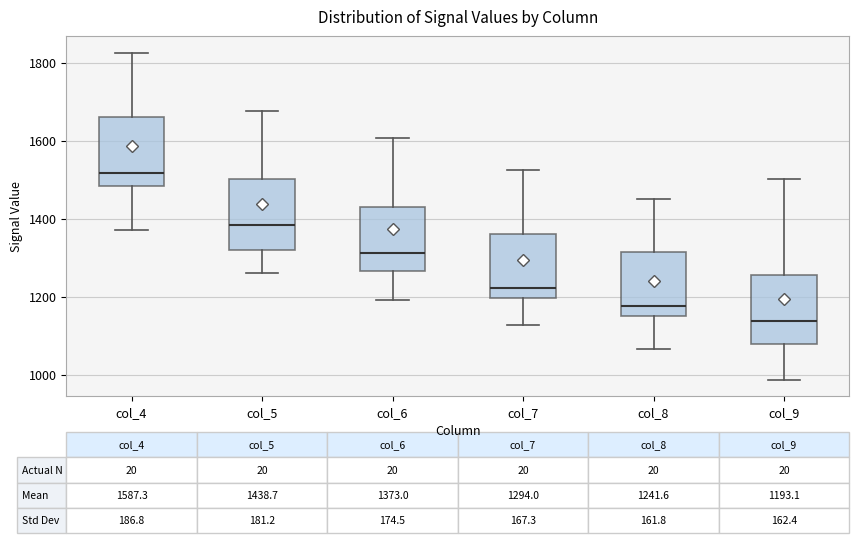

Which box's median line is the lowest?

col_9